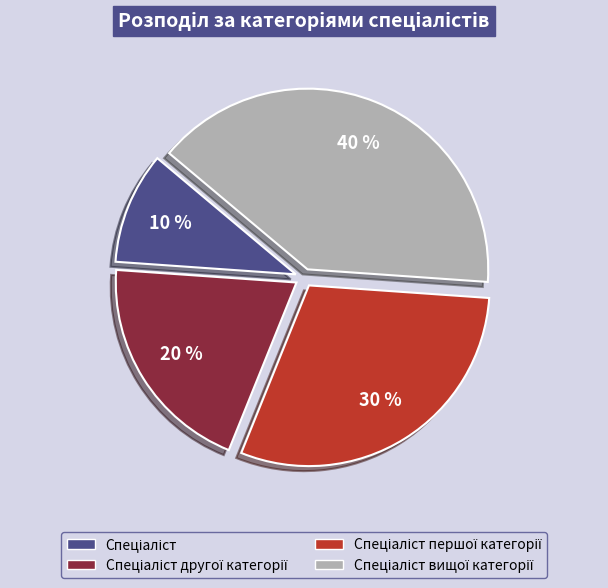

Does any single category account for the majority?

No